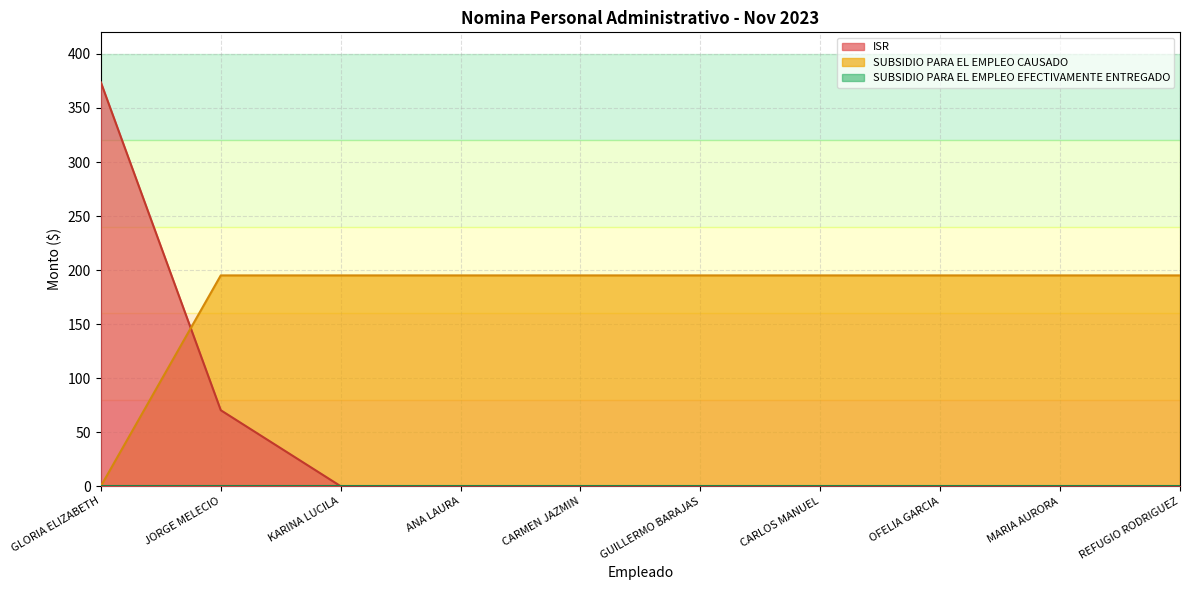

Is it true that SUBSIDIO PARA EL EMPLEO CAUSADO equals 195.1 at CARLOS MANUEL?

True